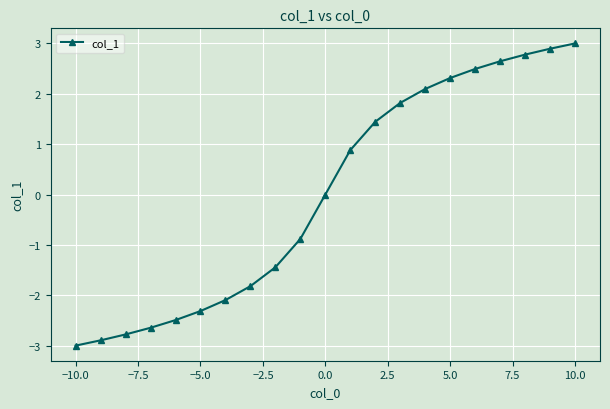

What is the minimum value shown in the chart?

-3.0